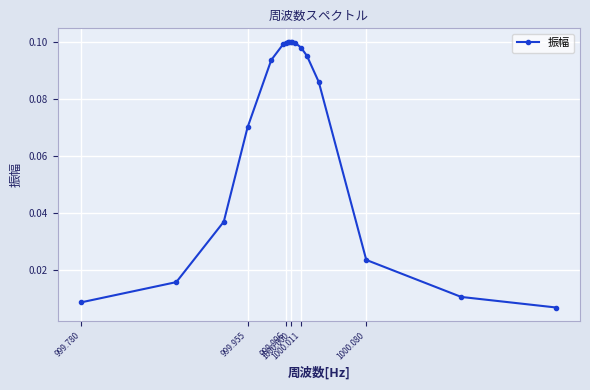

What is the sum of all values?

1.2